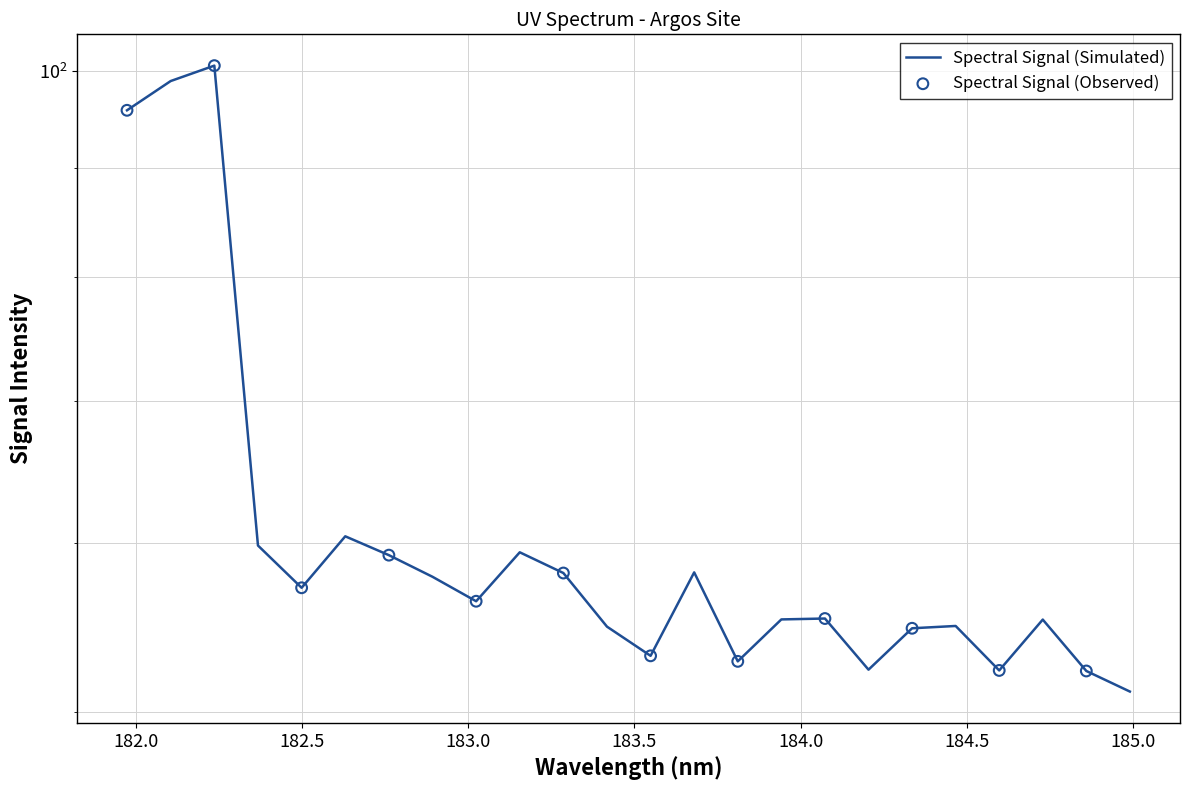

What is the change in value from 184.3357763242 to 184.8600909338?

-2.5